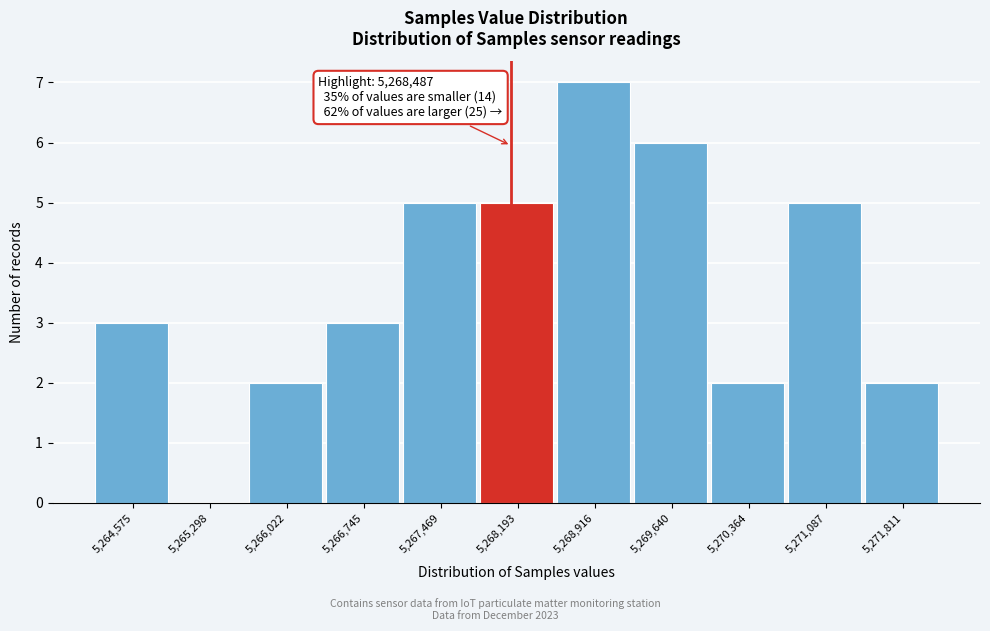

Reading left to right, list all the values displayed in this chart.

5,264,575=3	5,265,298=0	5,266,022=2	5,266,745=3	5,267,469=5	5,268,193=5	5,268,916=7	5,269,640=6	5,270,364=2	5,271,087=5	5,271,811=2